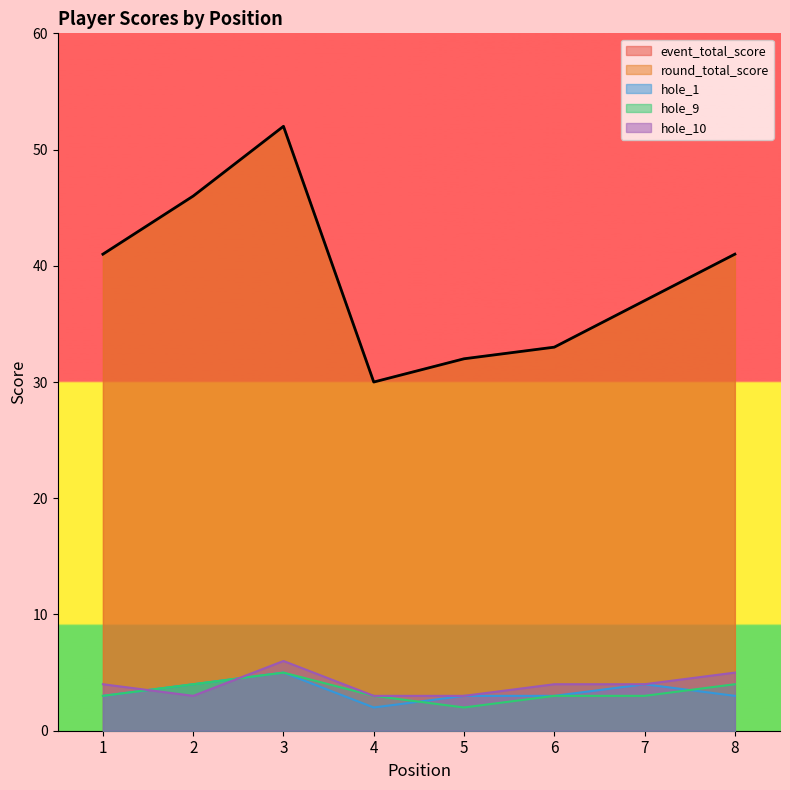

Where is the first local minimum for round_total_score?

4